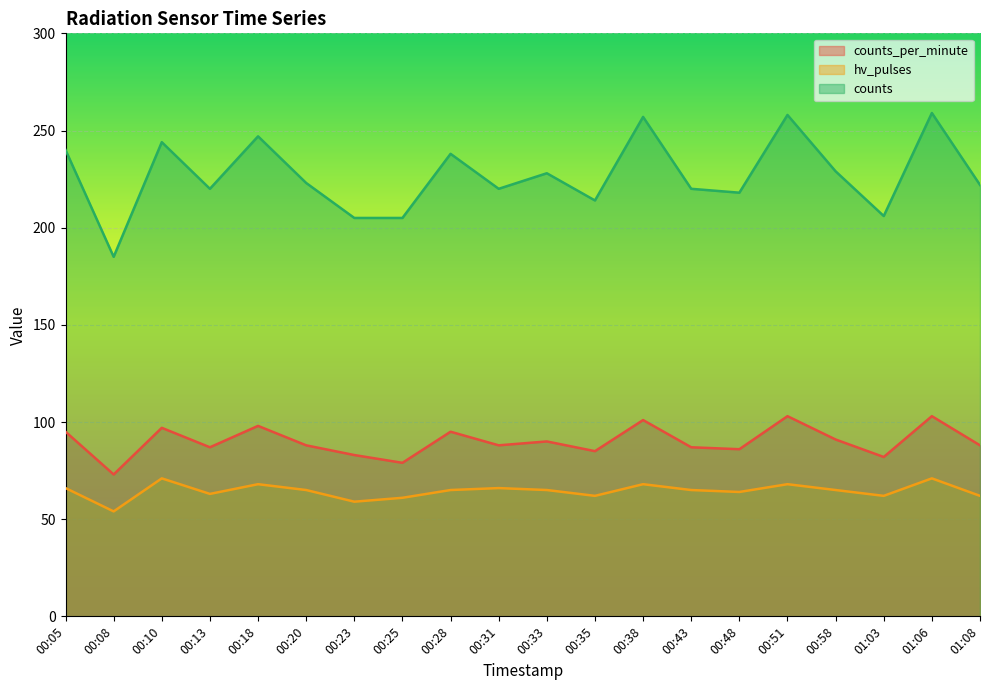

True or false: counts has a value of 345 at 00:05.

False